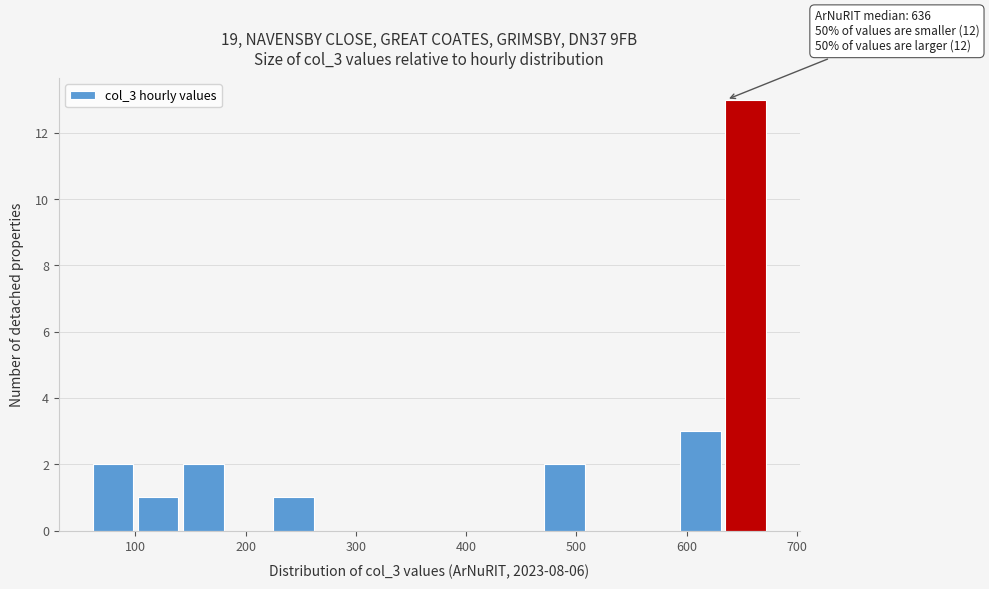

Over which range of the x-axis is the bar tallest?

635 to 676